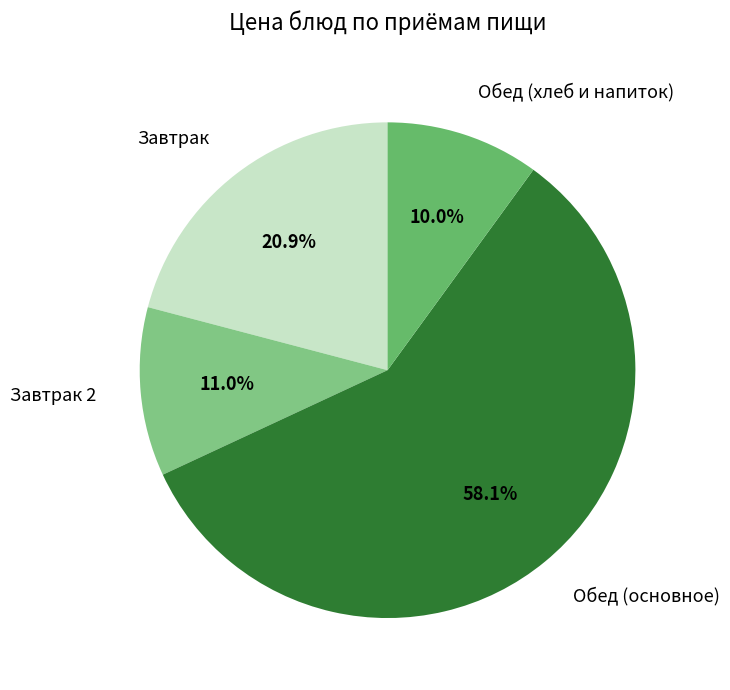

Do Завтрак and Завтрак 2 together represent more than half of the pie?

No